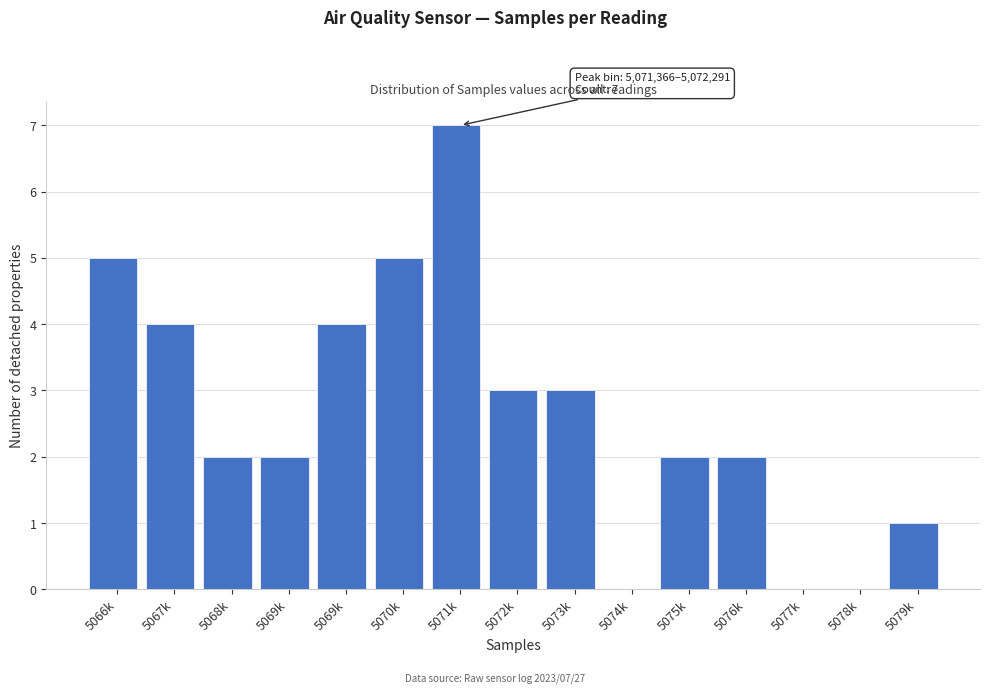

How many data points does each series have?

15